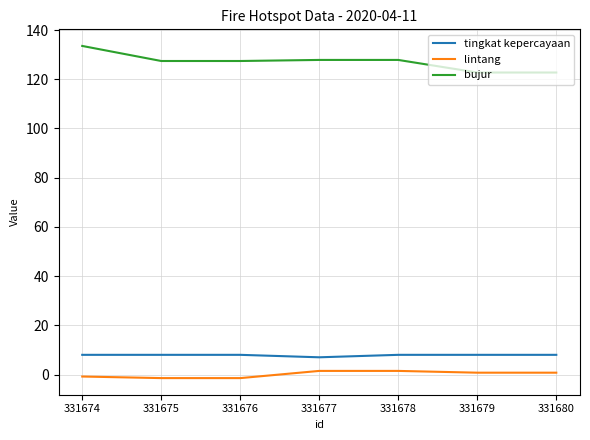

Rank the series at 331677 from highest to lowest value.

bujur, tingkat kepercayaan, lintang